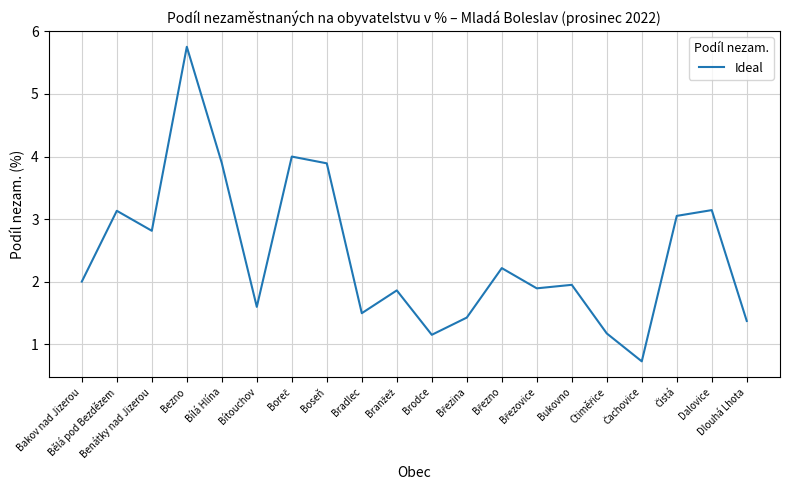

What is the difference between the maximum and minimum values?

5.0